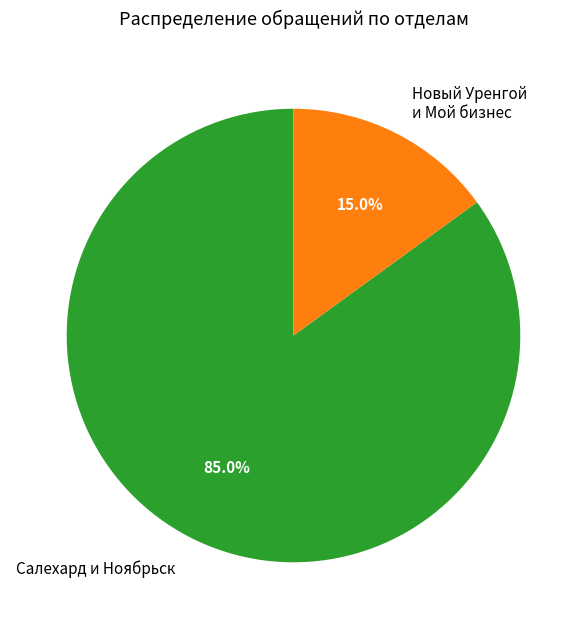

How many segments does this pie chart have?

2